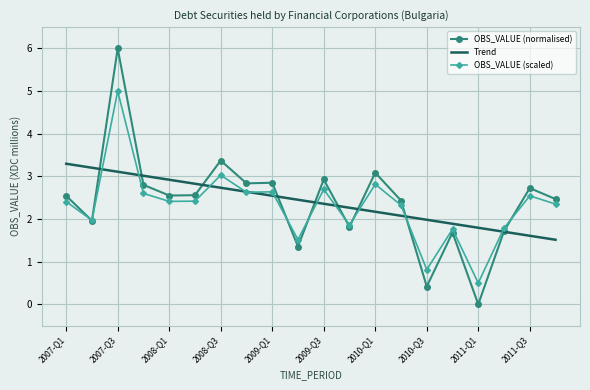

Which series has the widest spread of values?

OBS_VALUE (normalised)